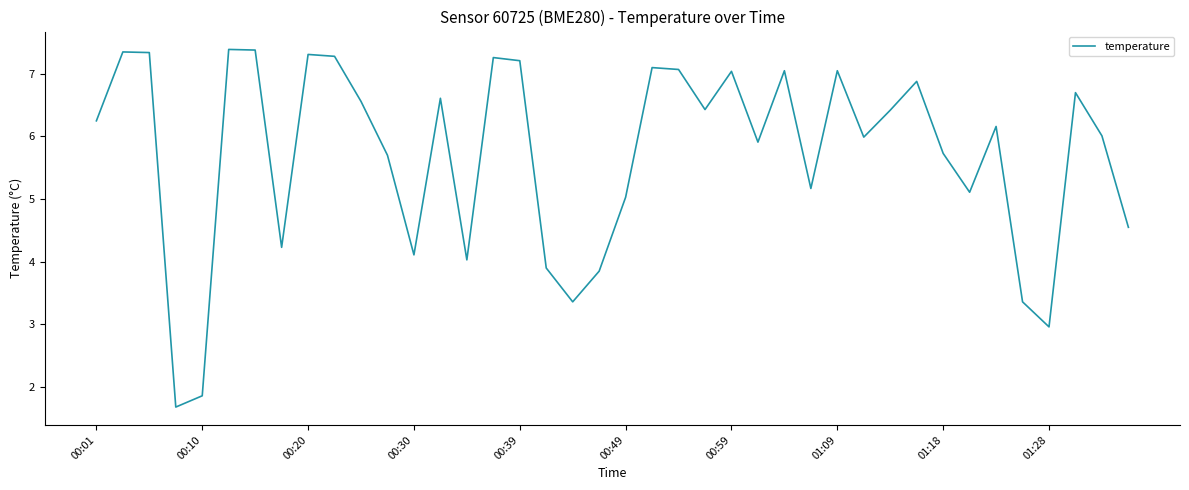

How many series are shown in this chart?

1